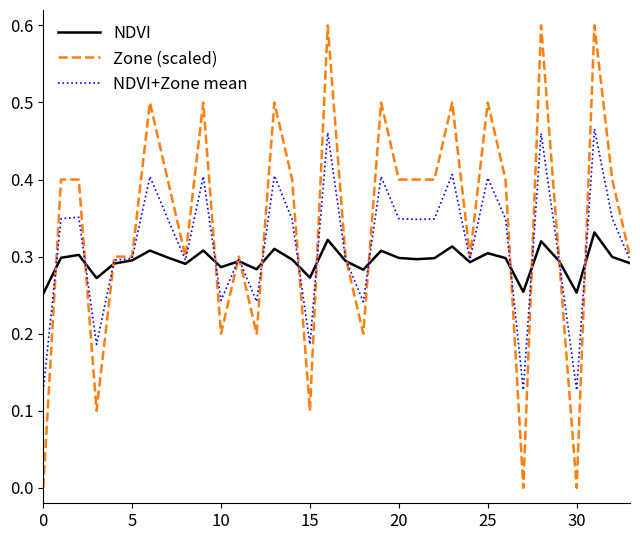

What is the maximum value shown in the chart?

0.6